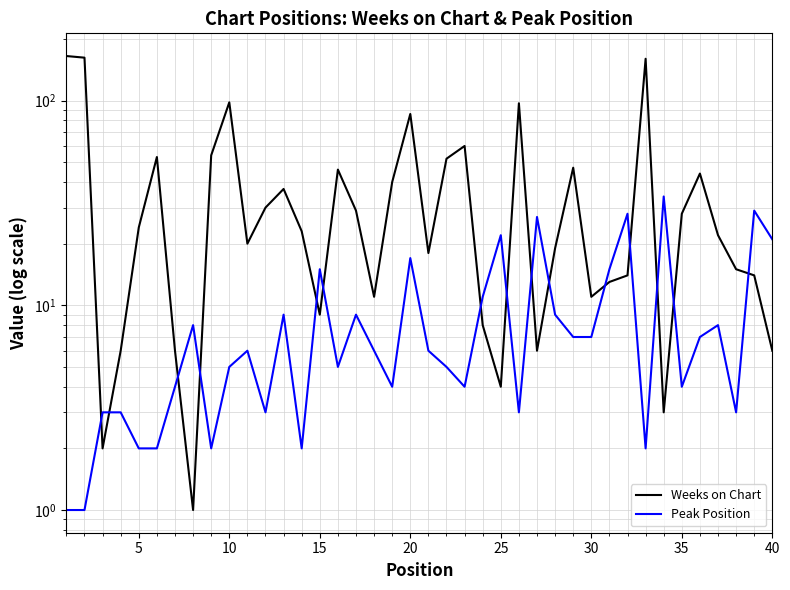

At how many categories does at least one series exceed 43?

13